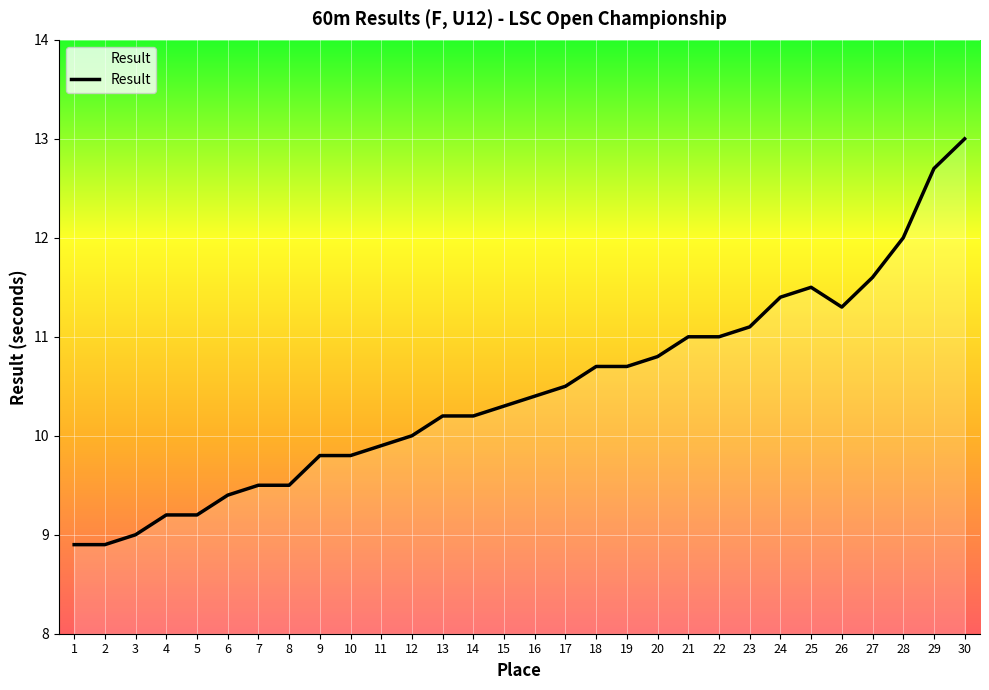

Read the value at 21.

11.0